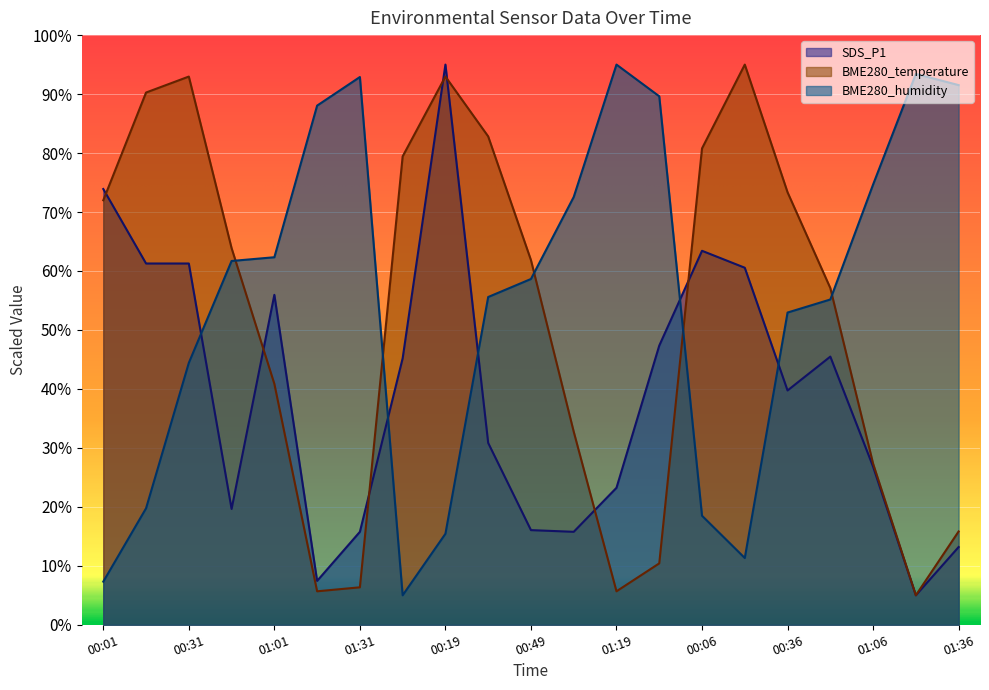

Is it true that SDS_P1 equals 96.4 at 00:01?

False